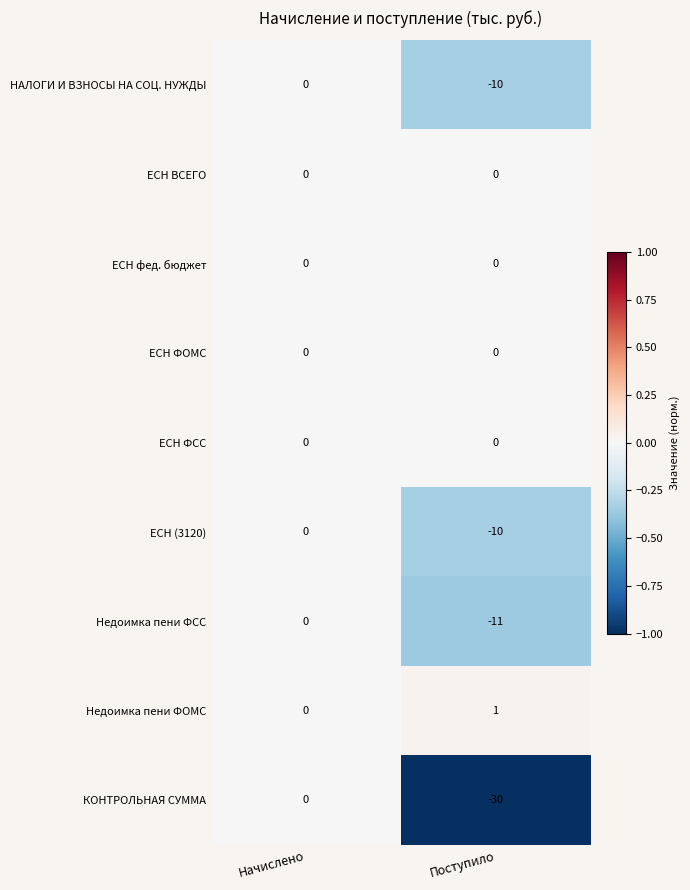

What is the total value across all series at Поступило?

-60